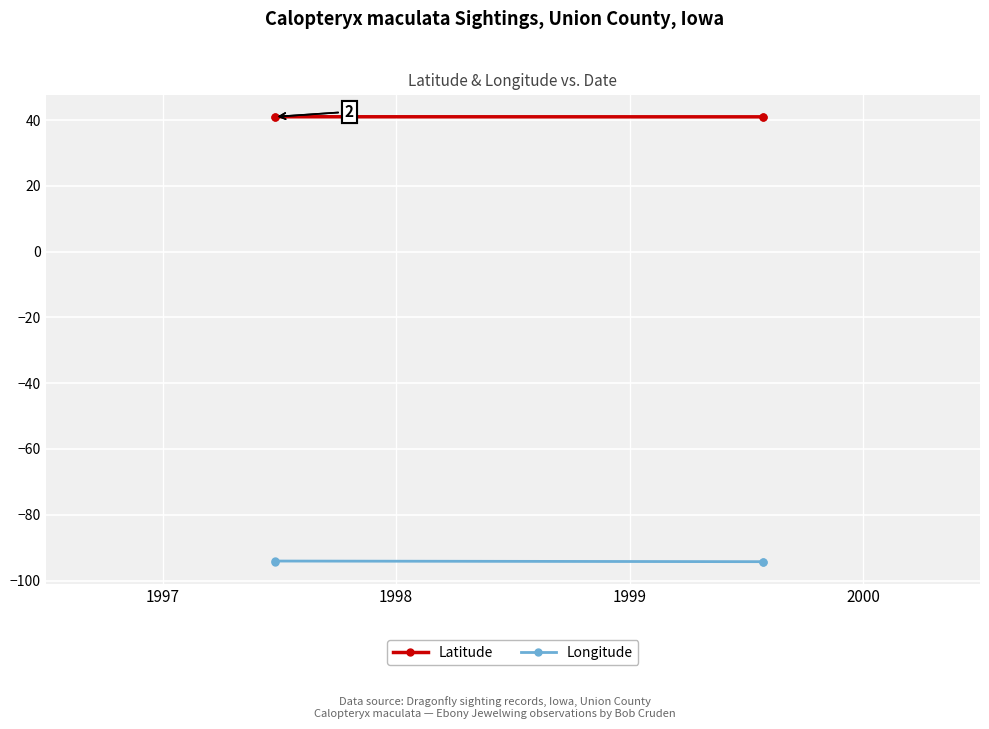

How many lines are shown in the chart?

2